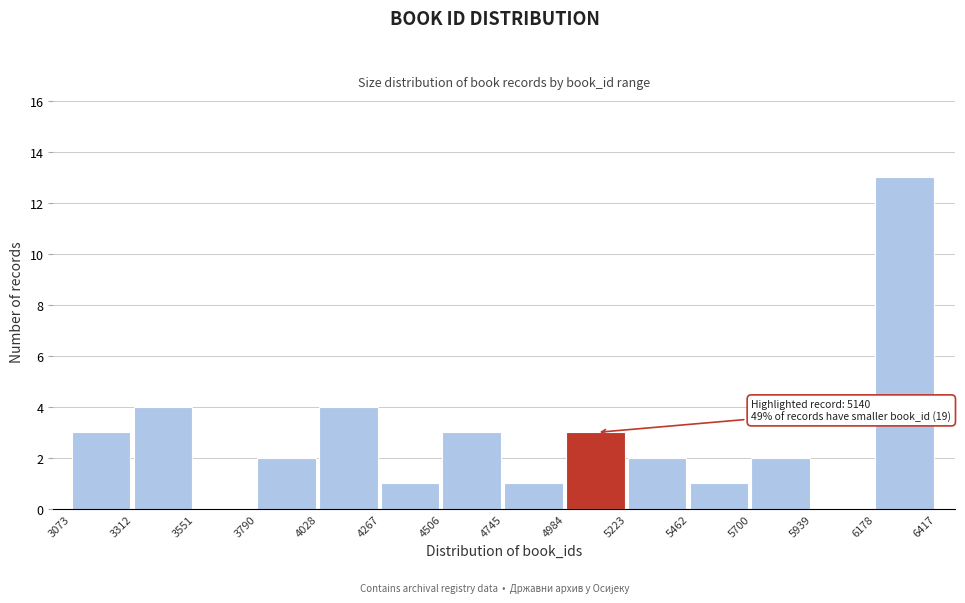

Which range on the x-axis has the tallest bar?

6178 to 6417